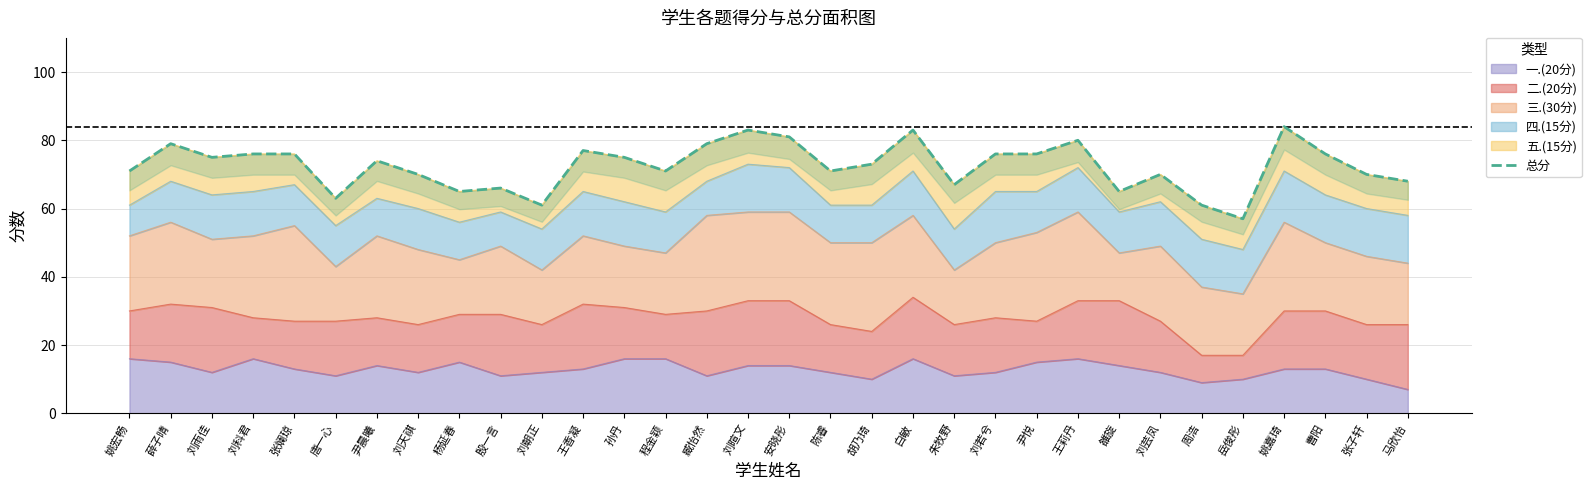

What is the value of the 21st point from the left?

67